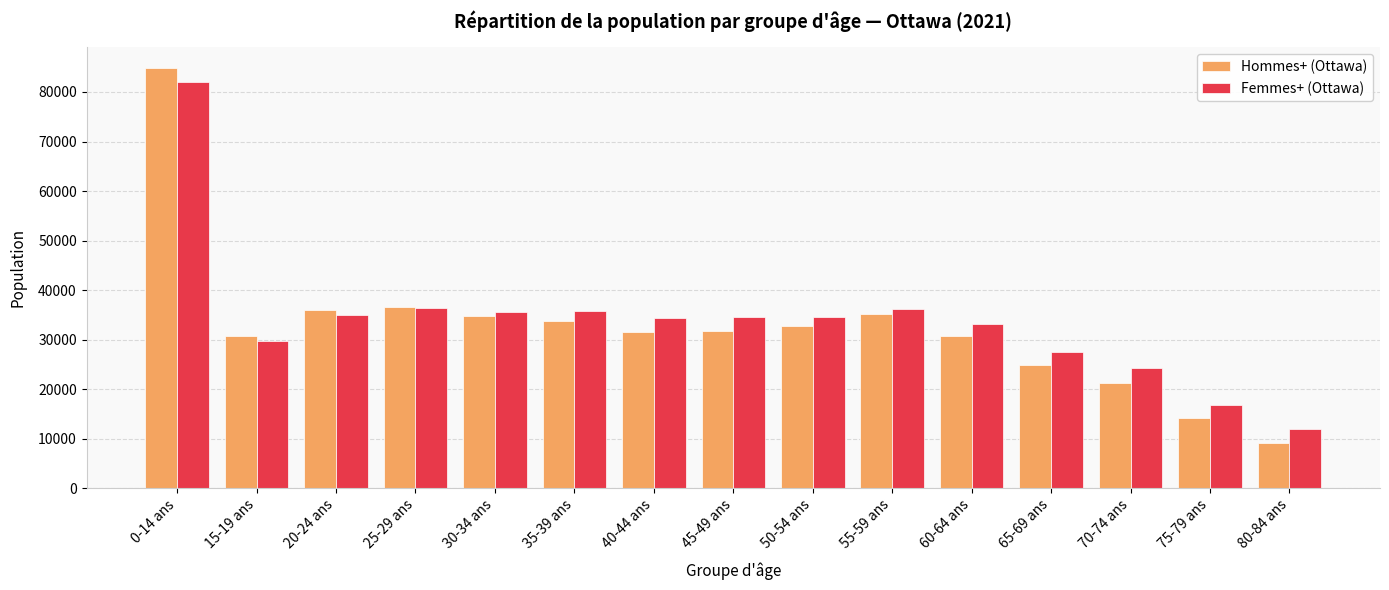

Which label corresponds to the smallest value in the chart?

80-84 ans